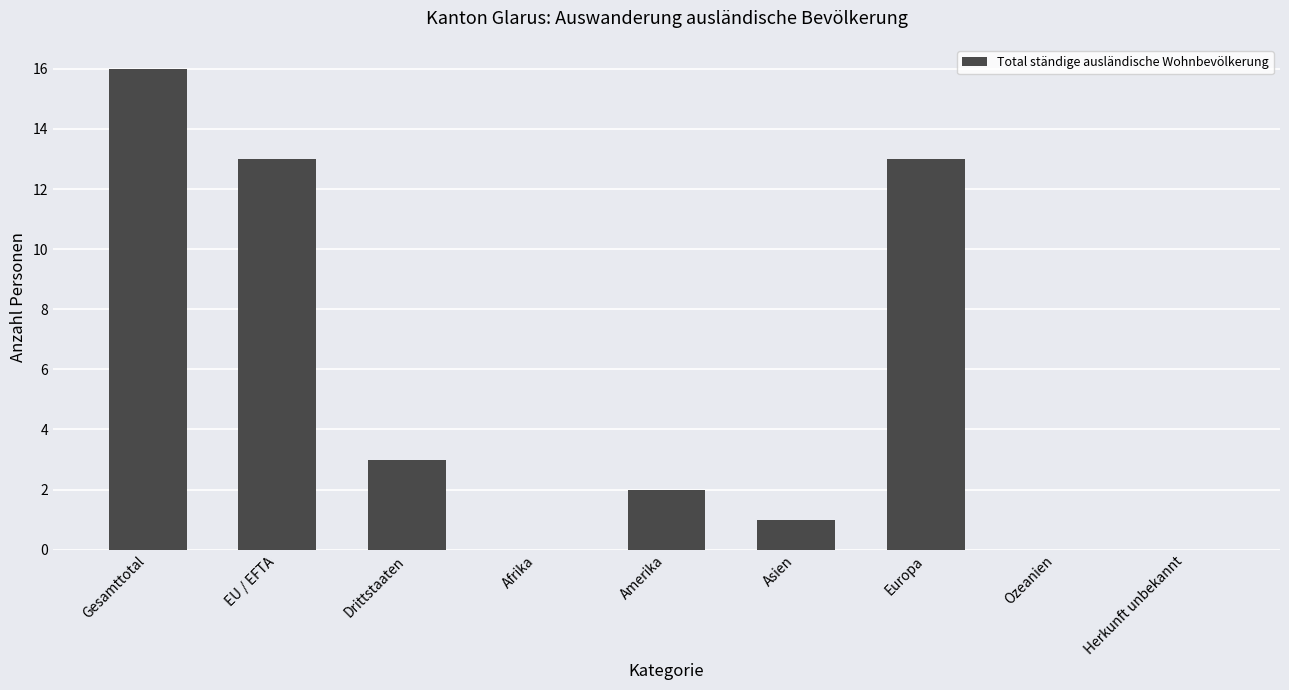

What is the change in value from Amerika to Herkunft unbekannt?

-2